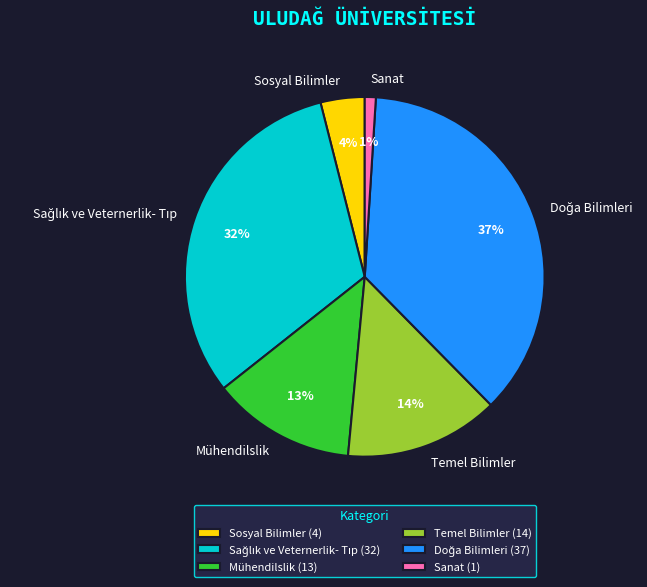

What percentage is the Sanat slice, to the nearest percent?

1%